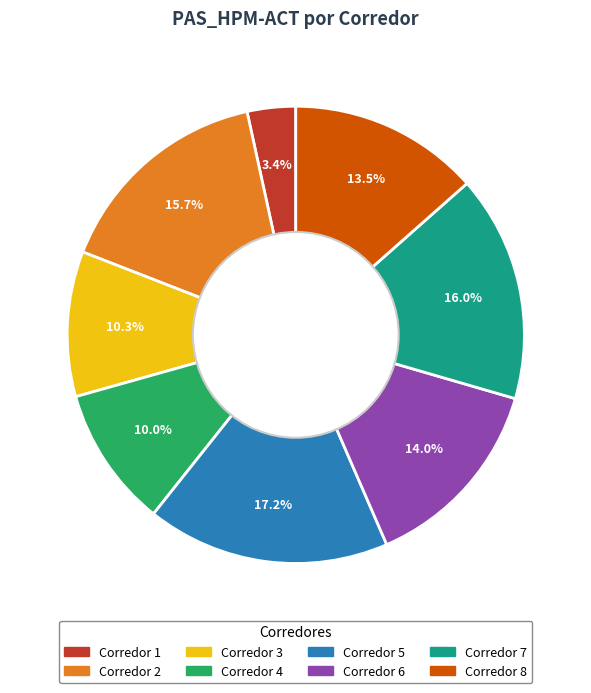

Is there a majority slice in this chart?

No